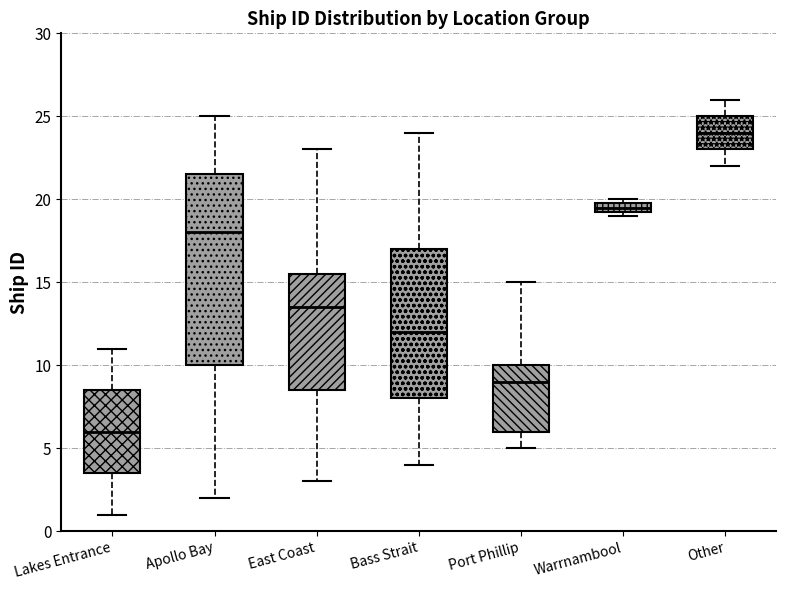

Comparing the boxes themselves (not the whiskers), which one is the tallest?

Apollo Bay